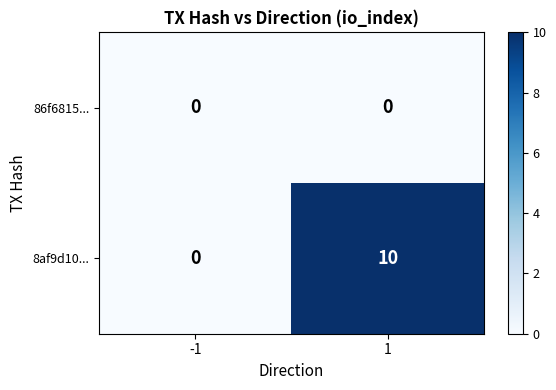

Reading left to right, what are all the values shown in this chart?

86f6815...: -1=0	1=0
8af9d10...: -1=0	1=10